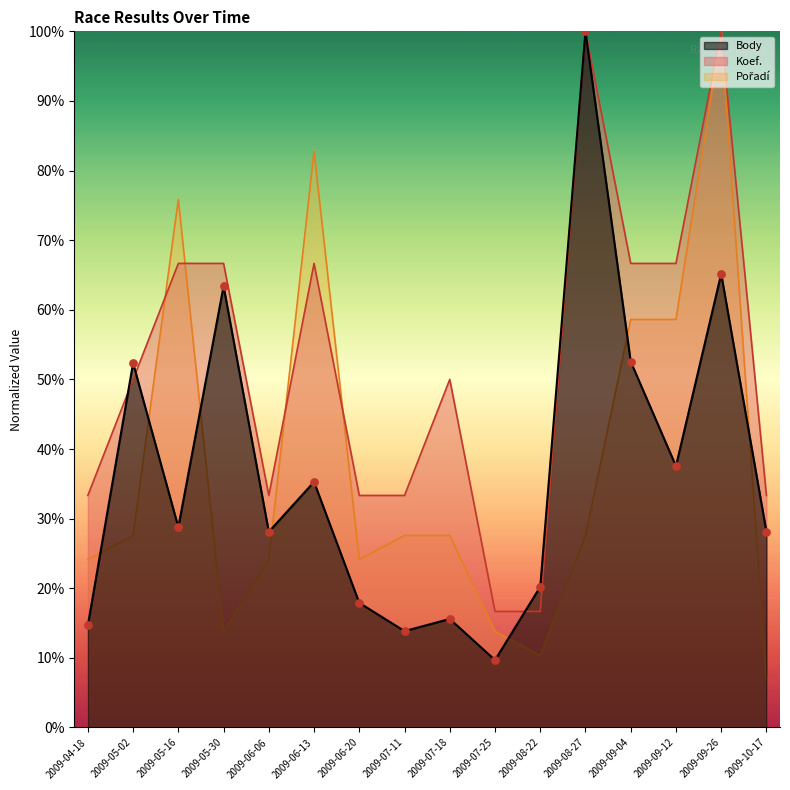

Which series has the largest total across all categories?

Koef.